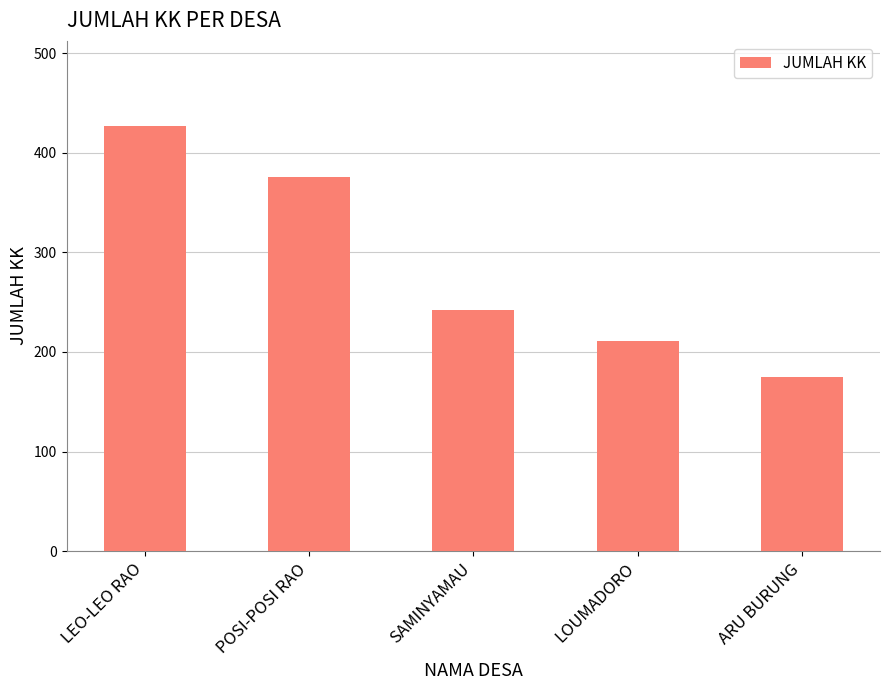

Which category has the highest value across all series?

LEO-LEO RAO